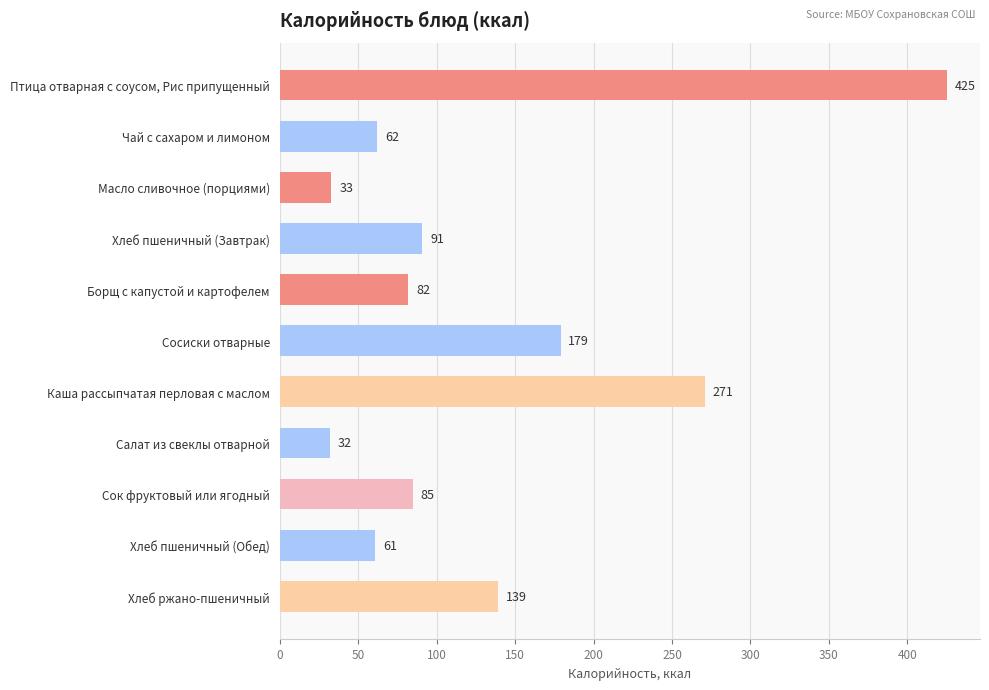

What is the minimum value shown in the chart?

32